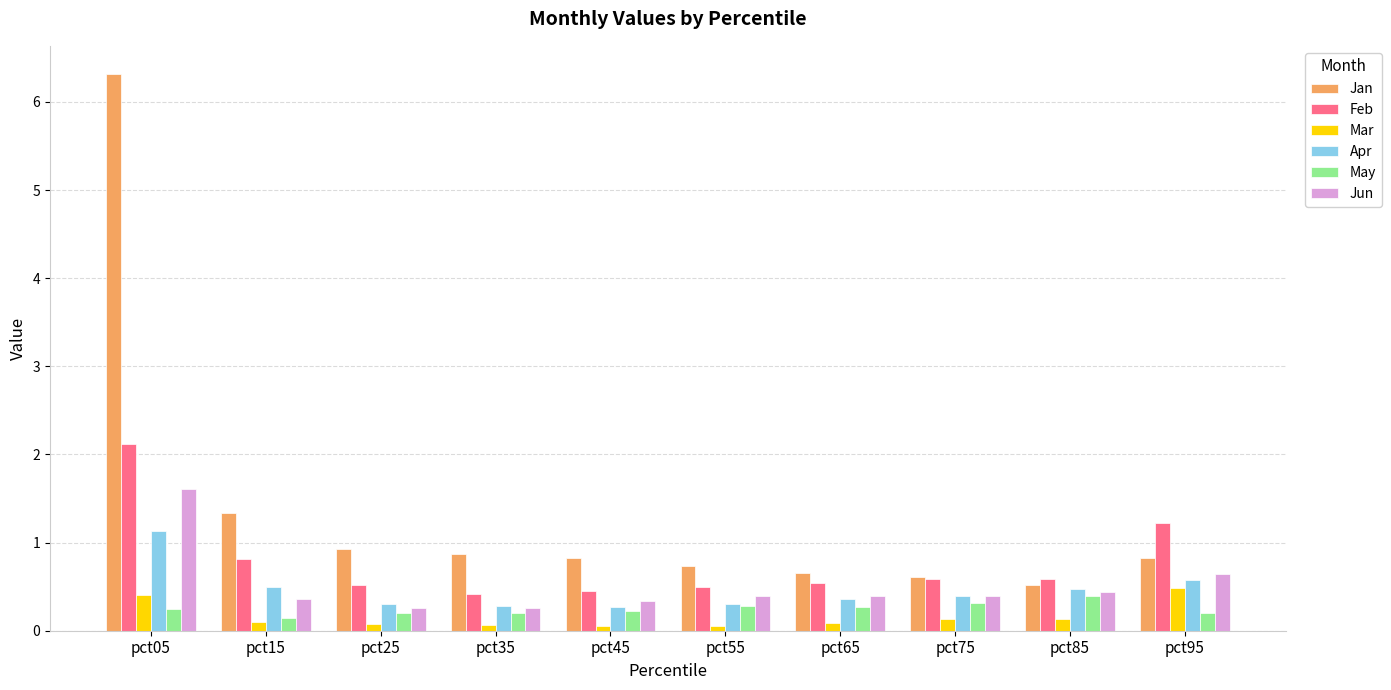

Is the value of Apr at pct35 greater than the value of Feb at pct05?

No